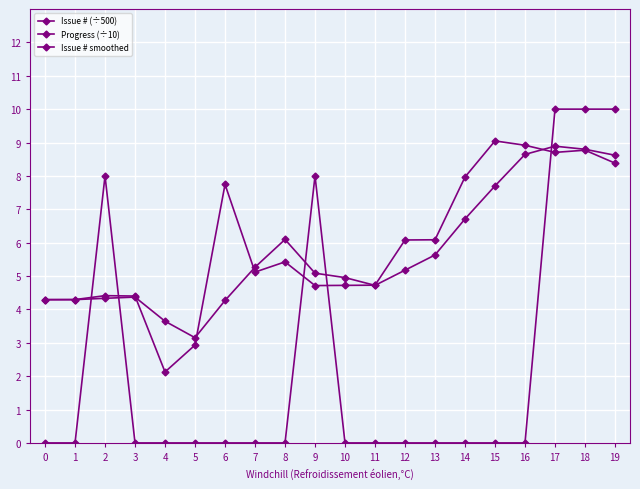

After their last crossing, which series has the higher values: Progress (÷10) or Issue # smoothed?

Progress (÷10)